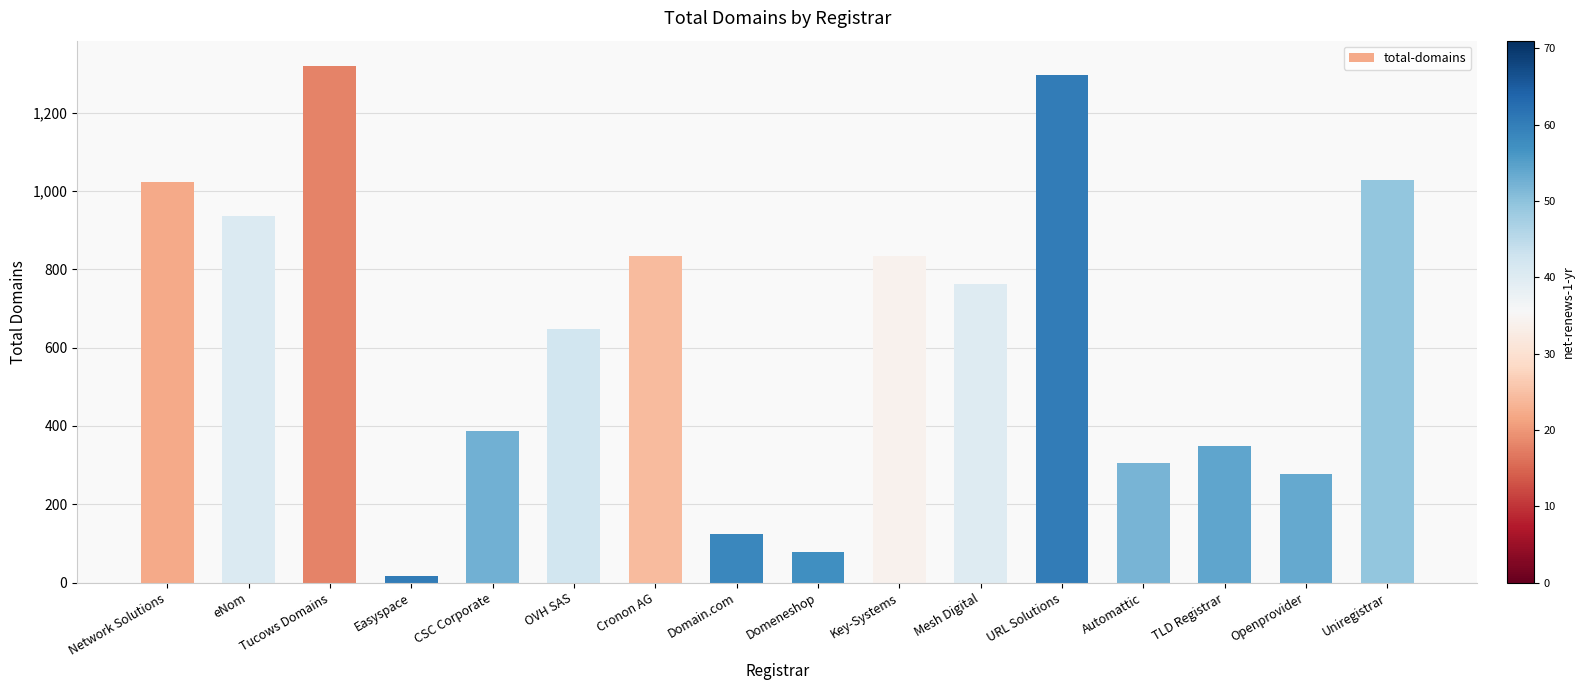

Between Automattic and CSC Corporate, which is larger?

CSC Corporate